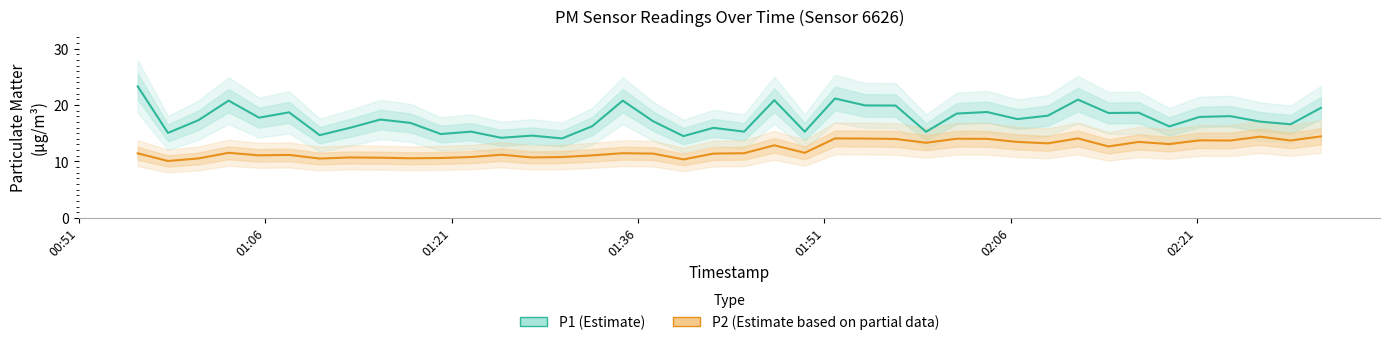

What are all the series names shown in the legend?

P1 (Estimate), P2 (Estimate based on partial data)